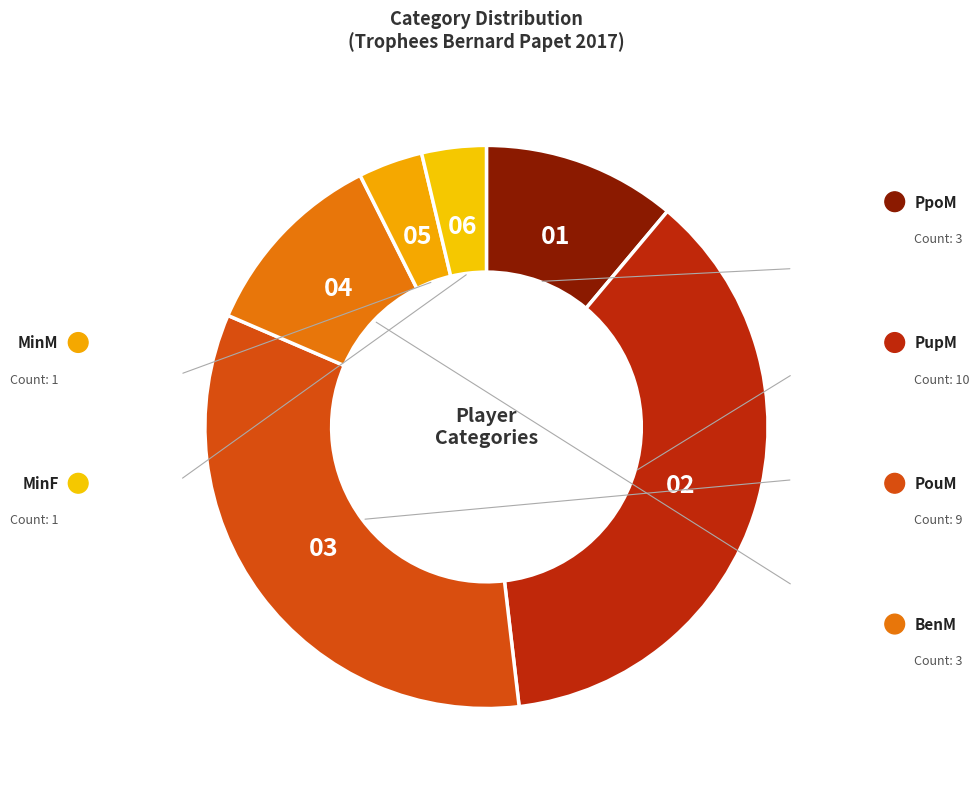

Count the number of slices in the pie.

6